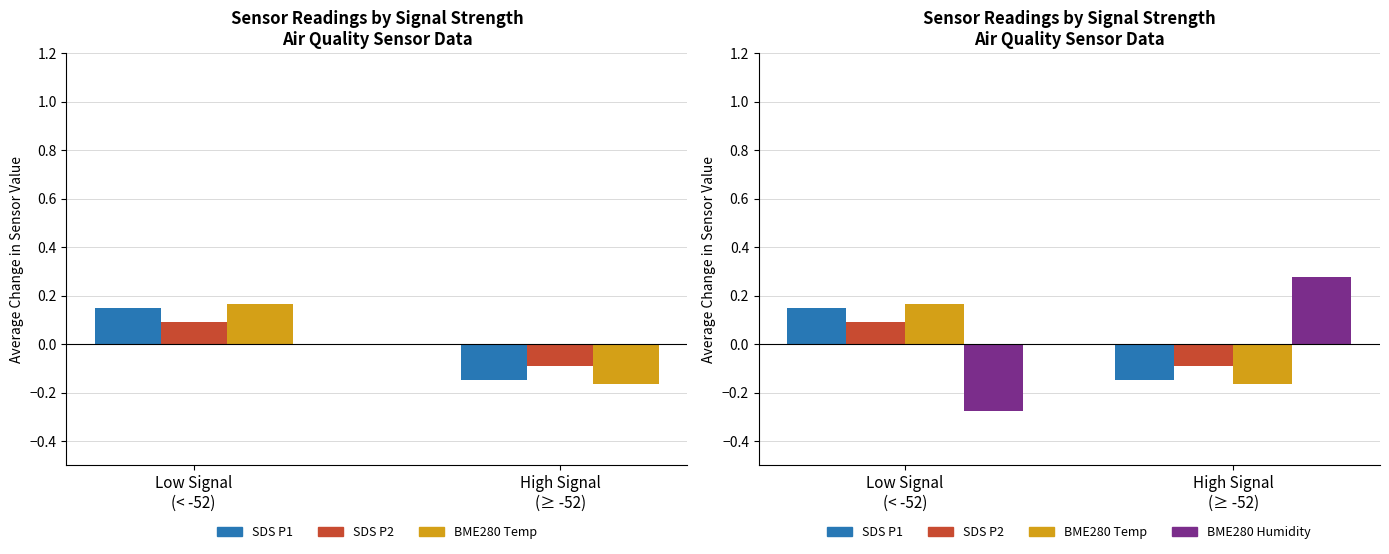

Rank the series at High Signal
(≥ -52) from highest to lowest value.

BME280_humidity, SDS_P2, SDS_P1, BME280_temperature